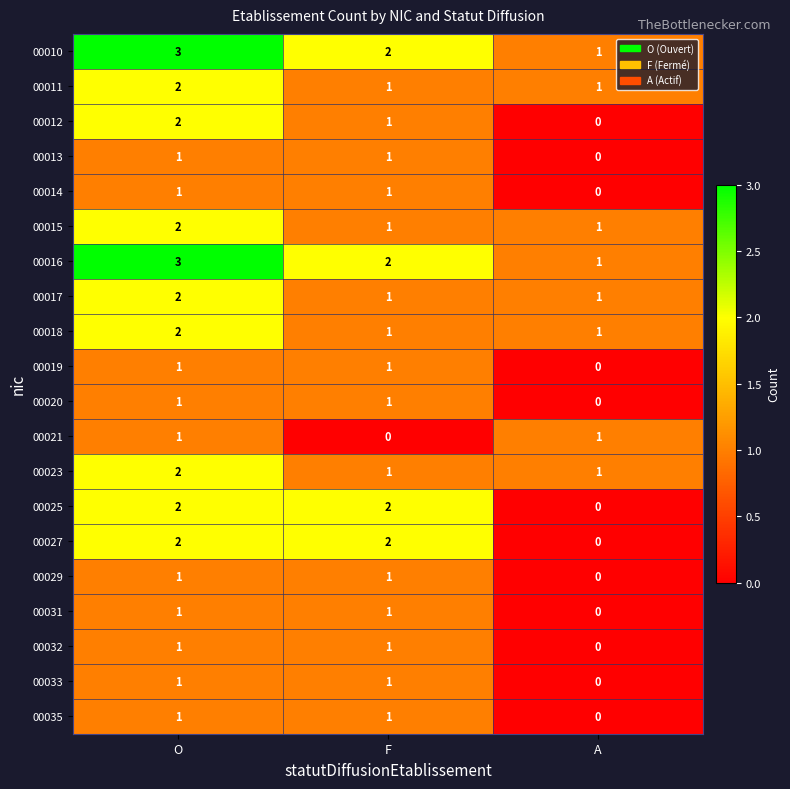

How many 00017 values are between 1 and 2?

3